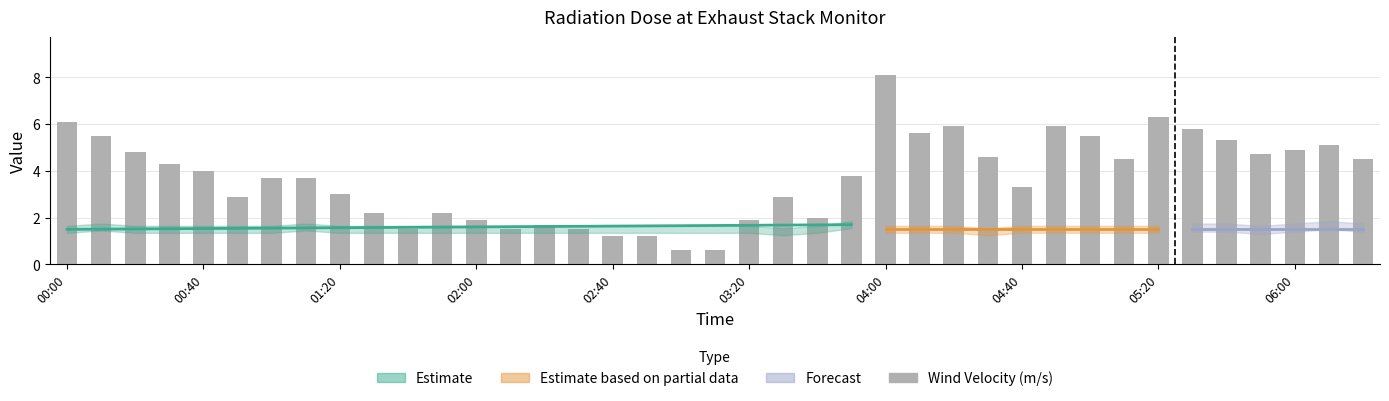

True or false: the data shows 3.8 at 23.

True